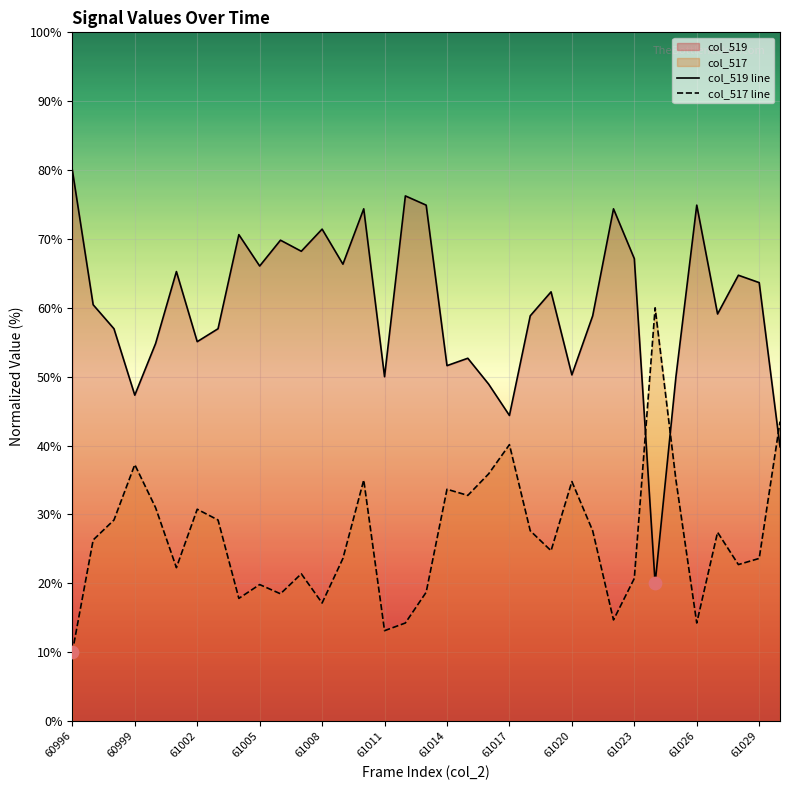

Is the value of col_517 line at 61002 greater than the value of col_519 line at 61020?

No